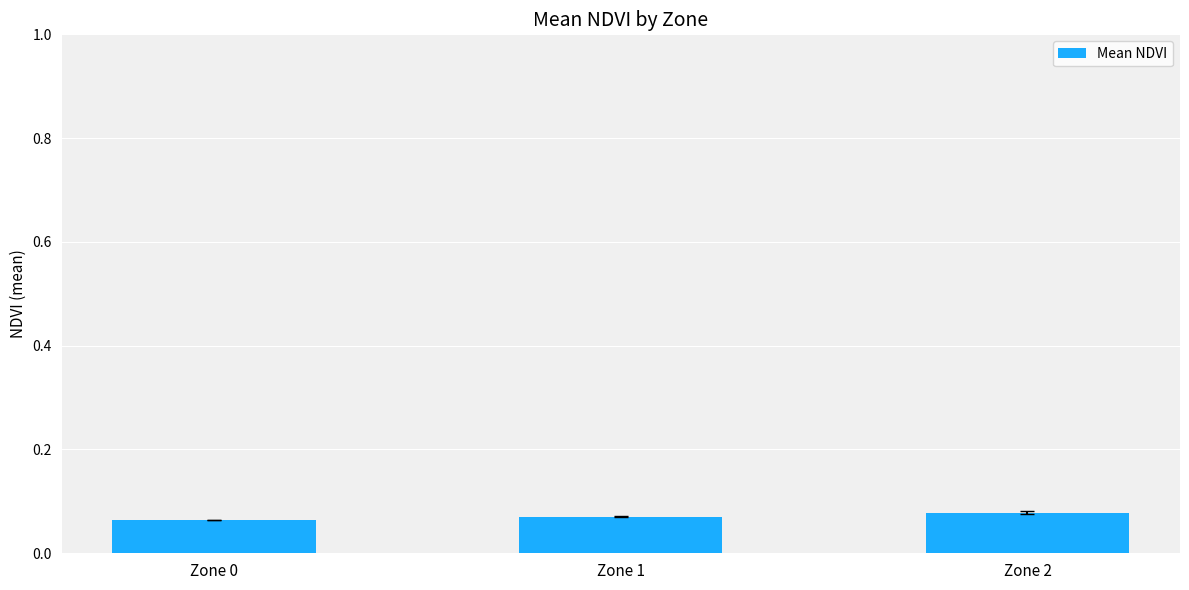

Is it true that the value at Zone 2 is 0.0?

False